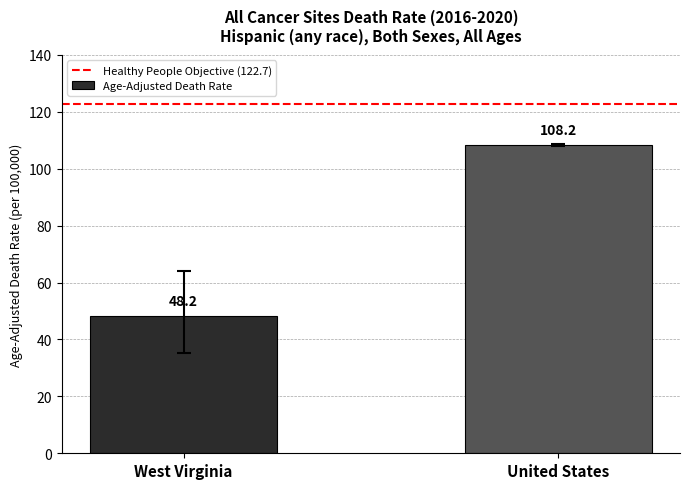

What is the minimum value shown in the chart?

48.2